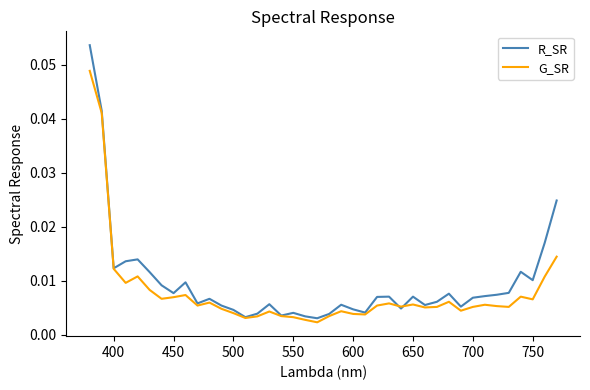

Rank the series by their maximum value, from lowest to highest.

G_SR, R_SR